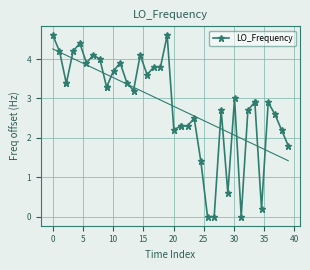

What is the difference between the maximum and minimum values?

4.6